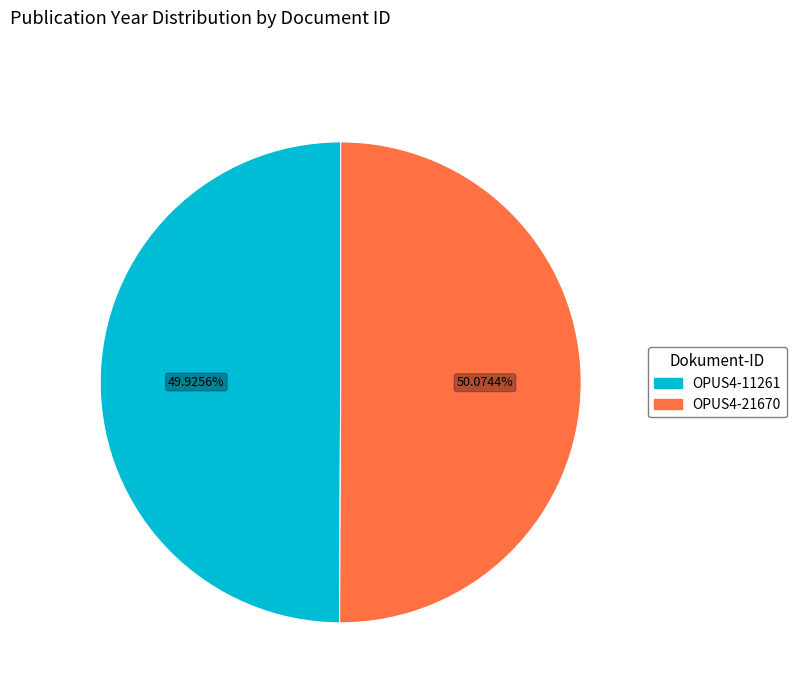

Combined, do OPUS4-21670 and OPUS4-11261 account for over 50%?

Yes